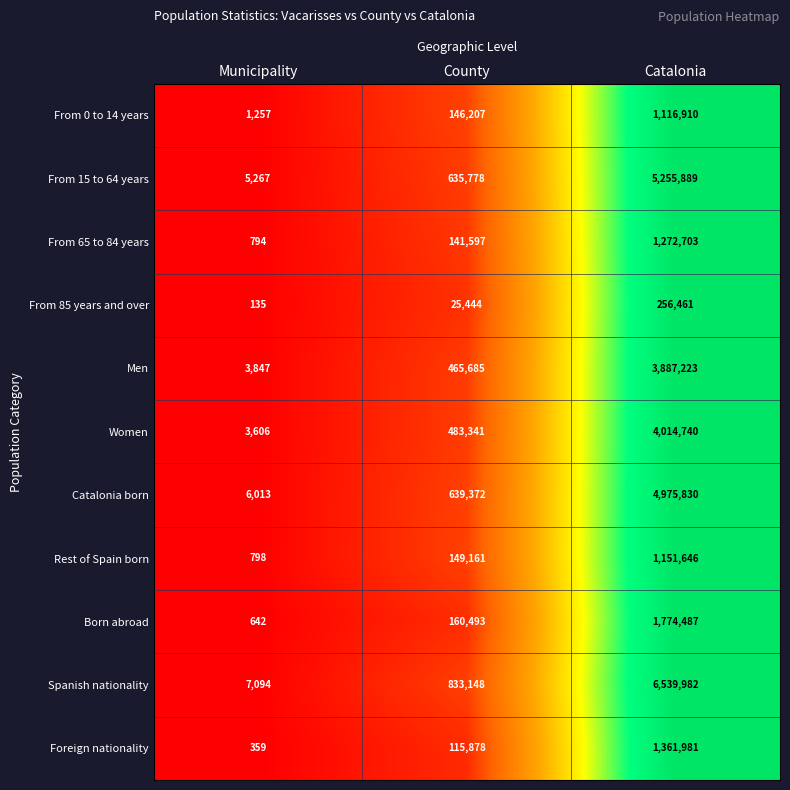

What is the difference between the highest and lowest values at Municipality?

6959